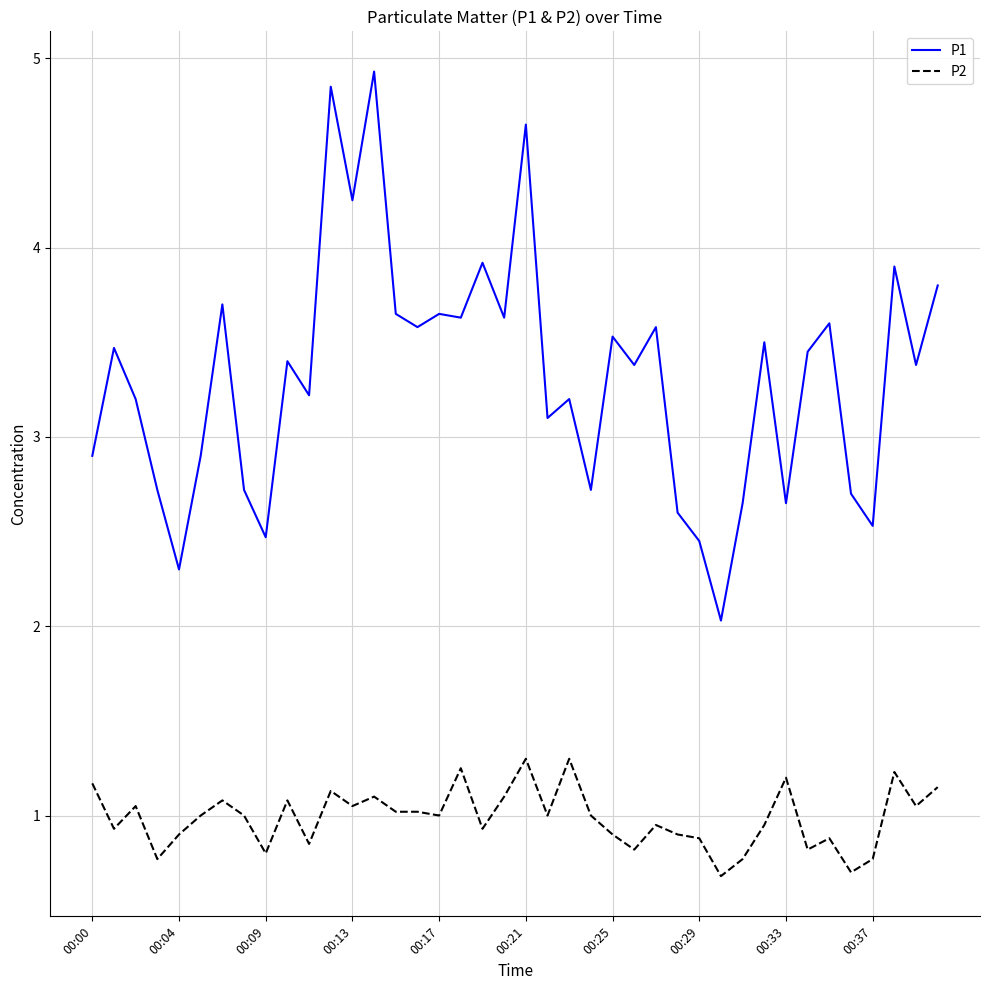

True or false: P1 and P2 cross at least once.

False